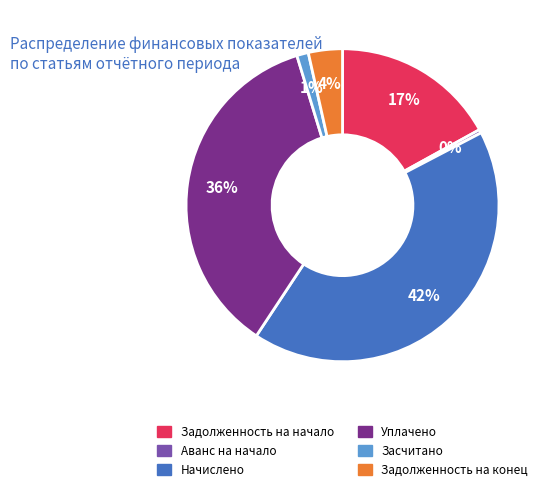

To the nearest percent, what is the average slice percentage?

17%